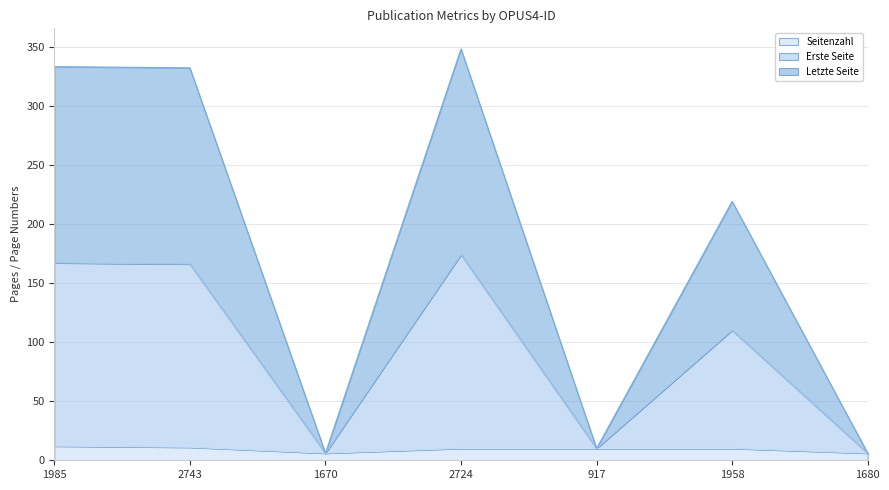

Does the chart display data point markers on the line(s)?

No